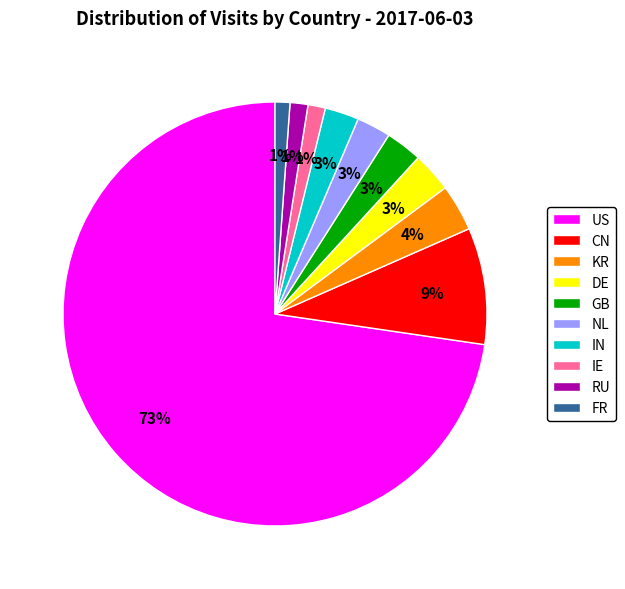

Between US and KR, which is larger?

US